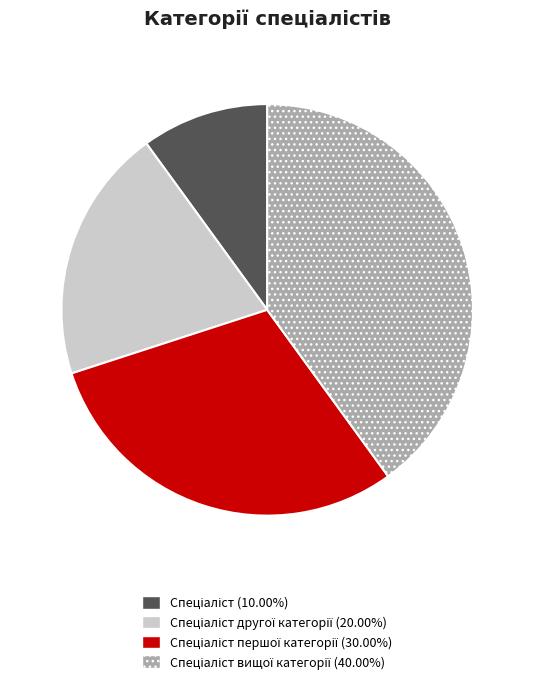

Is there a majority slice in this chart?

No